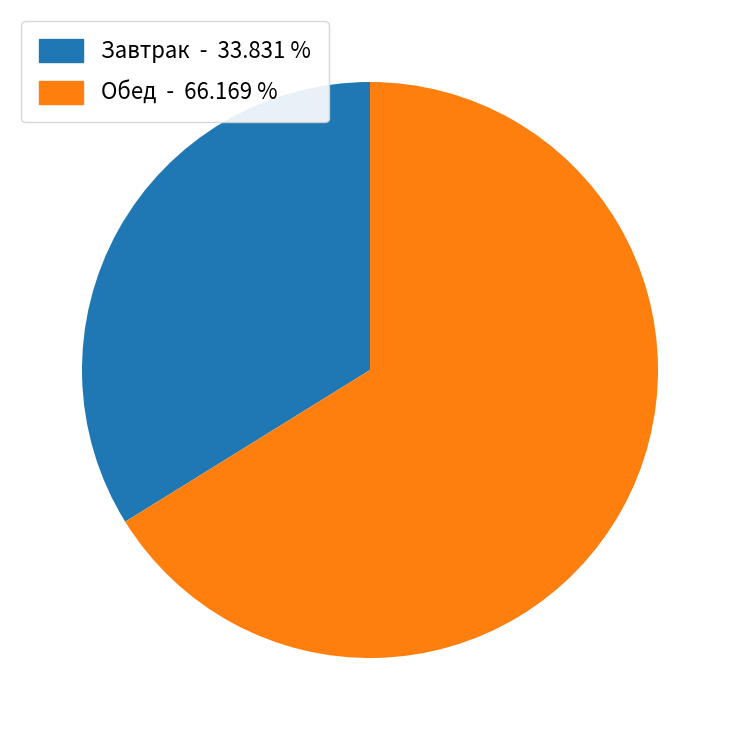

Does any single category account for the majority?

Yes